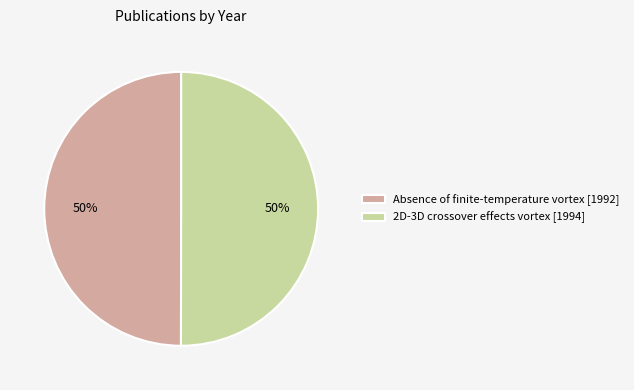

True or false: Absence of finite-temperature vortex [1992] accounts for 50% of the total.

True